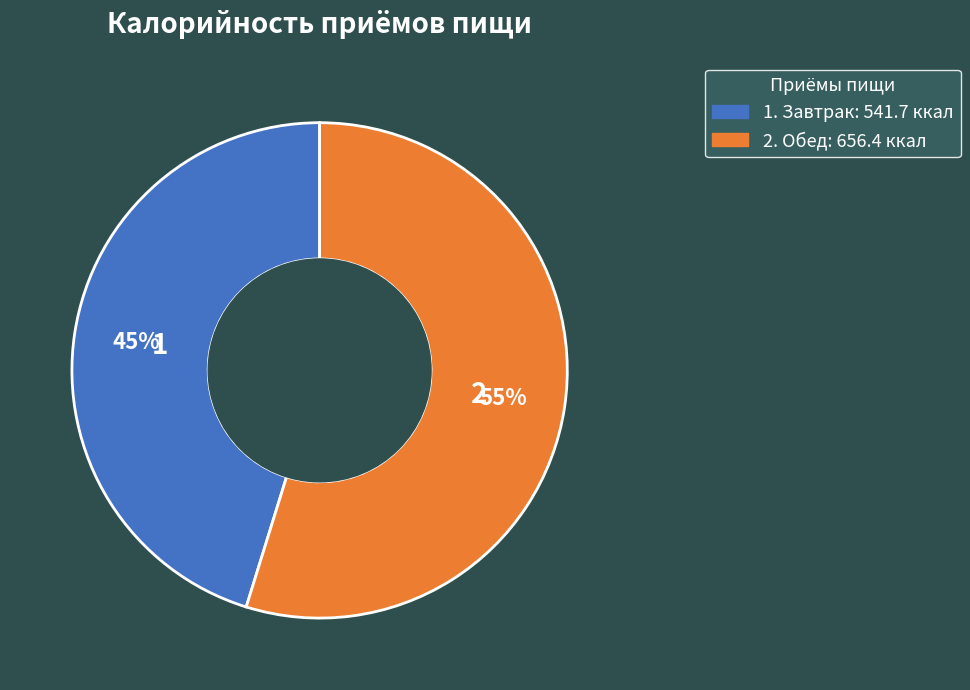

Is there any slice that represents more than half of the pie?

Yes